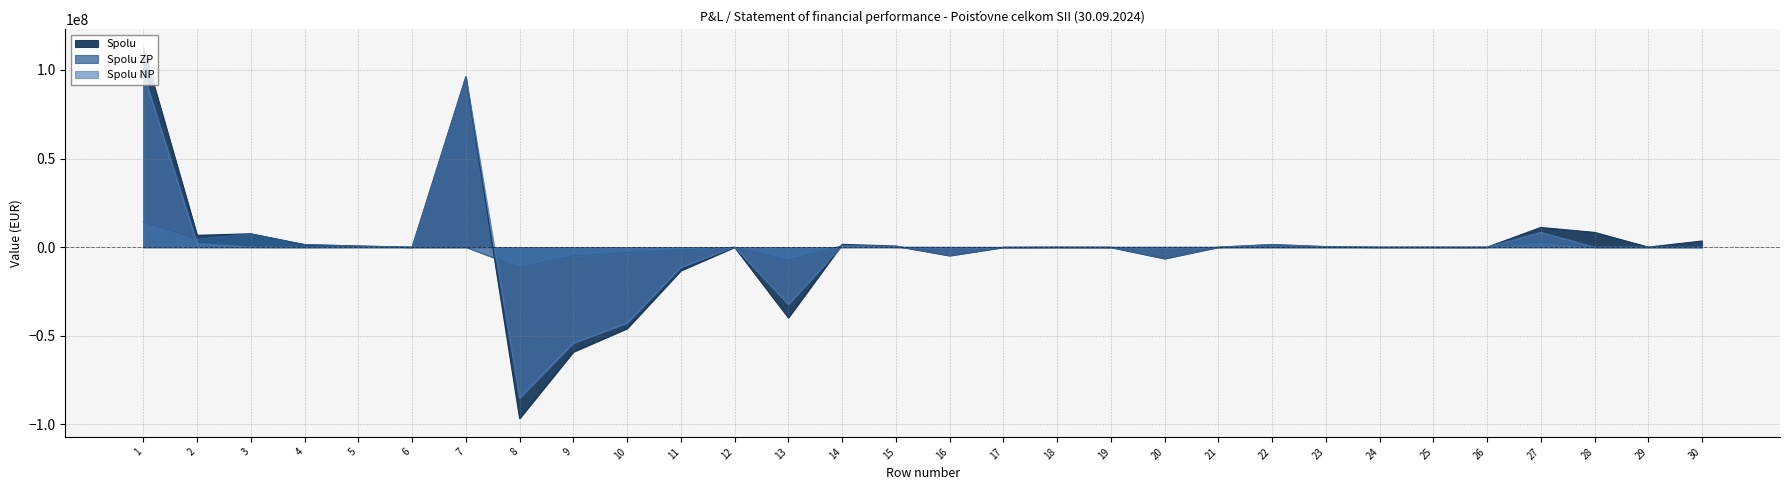

How many data points in Spolu are less than 0?

9